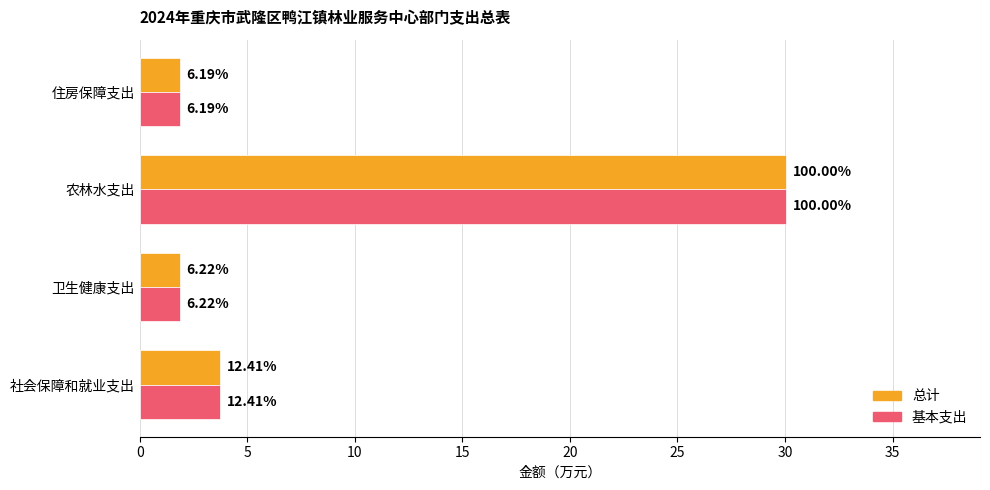

Reading left to right, what are all the values shown in this chart?

总计: 0=3.7	5=1.9	10=30.1	15=1.9
基本支出: 0=3.7	5=1.9	10=30.1	15=1.9